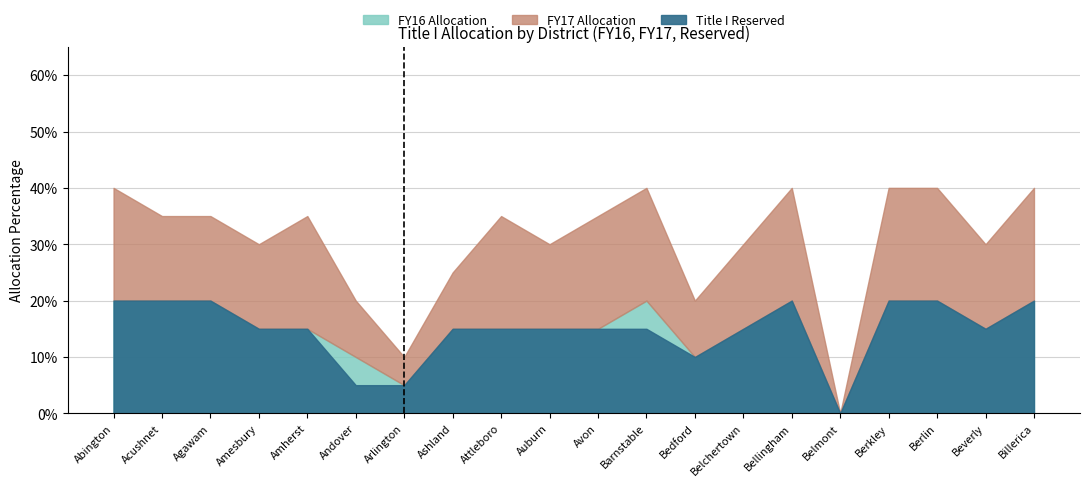

What is the average value of the FY16 Allocation series?

0.2